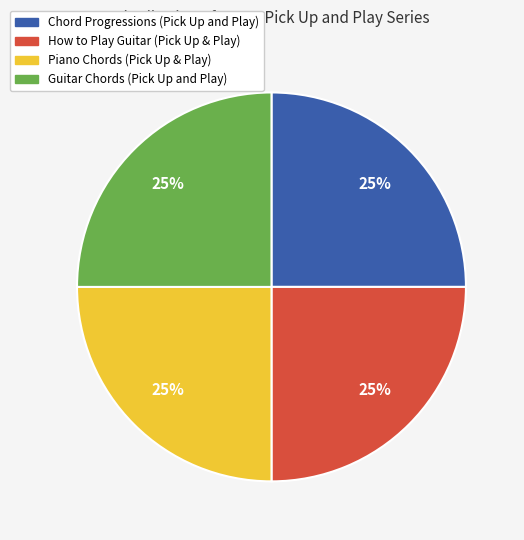

To the nearest percent, what portion does How to Play Guitar (Pick Up & Play) represent?

25%